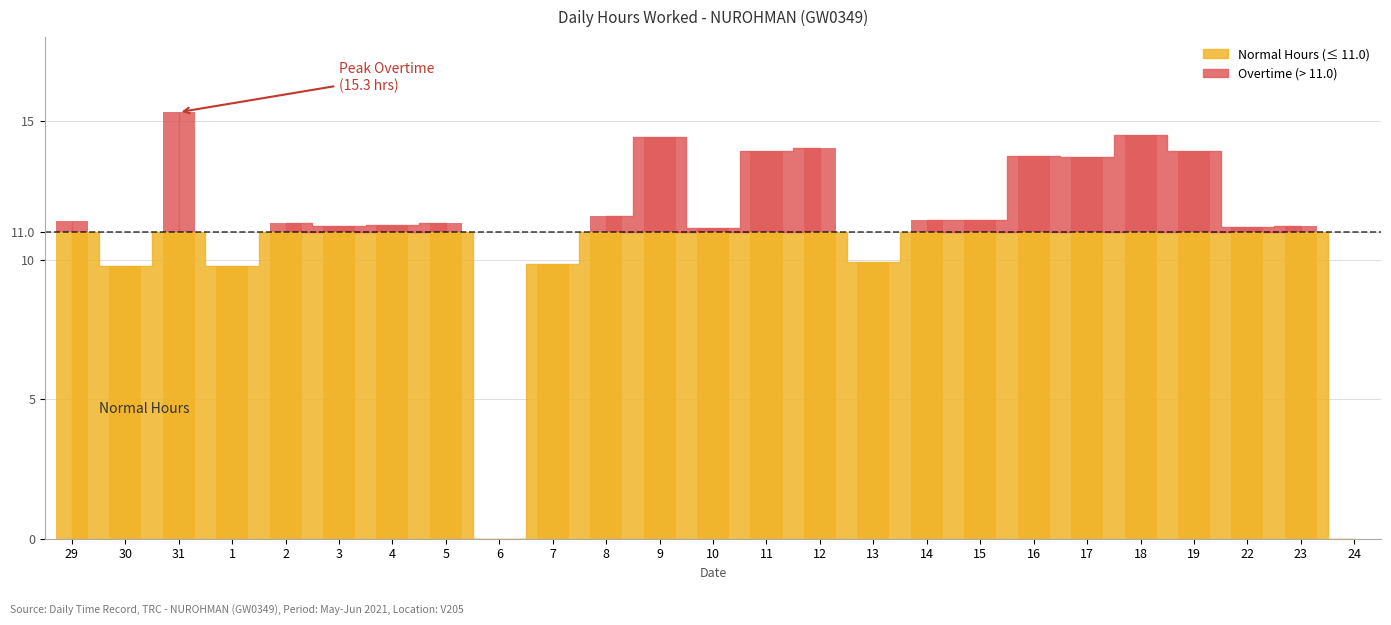

List the labels in order of value, smallest first.

6, 24, 1, 30, 7, 13, 10, 22, 23, 3, 4, 5, 2, 29, 14, 15, 8, 17, 16, 19, 11, 12, 9, 18, 31